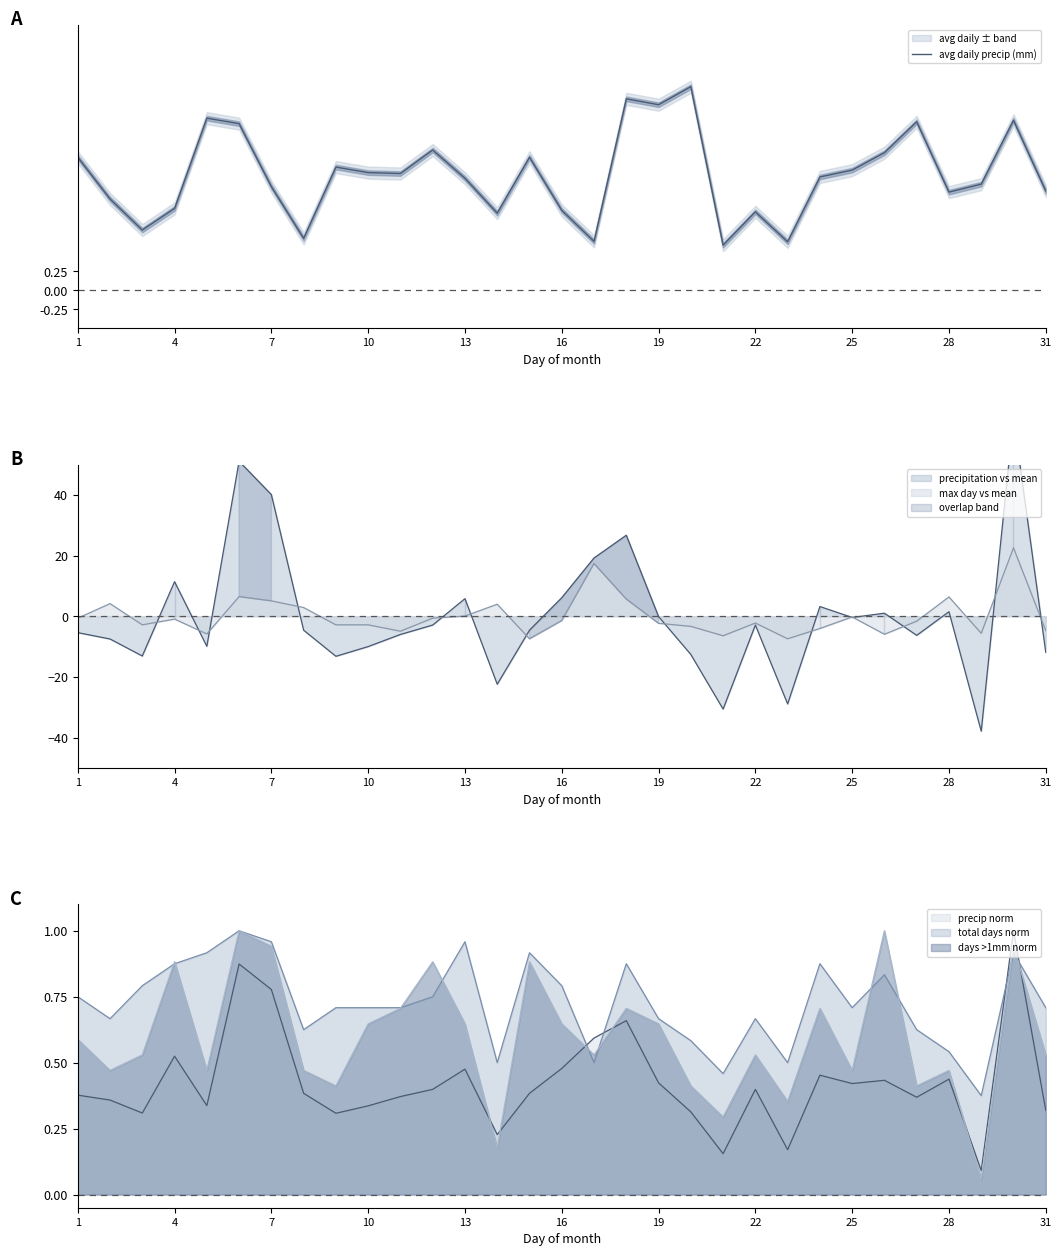

Reading left to right, what are all the values shown in this chart?

1.8	1.2	0.8	1.1	2.3	2.2	1.4	0.7	1.6	1.6	1.5	1.8	1.5	1.0	1.8	1.1	0.6	2.5	2.4	2.7	0.6	1.0	0.6	1.5	1.6	1.8	2.2	1.3	1.4	2.2	1.3